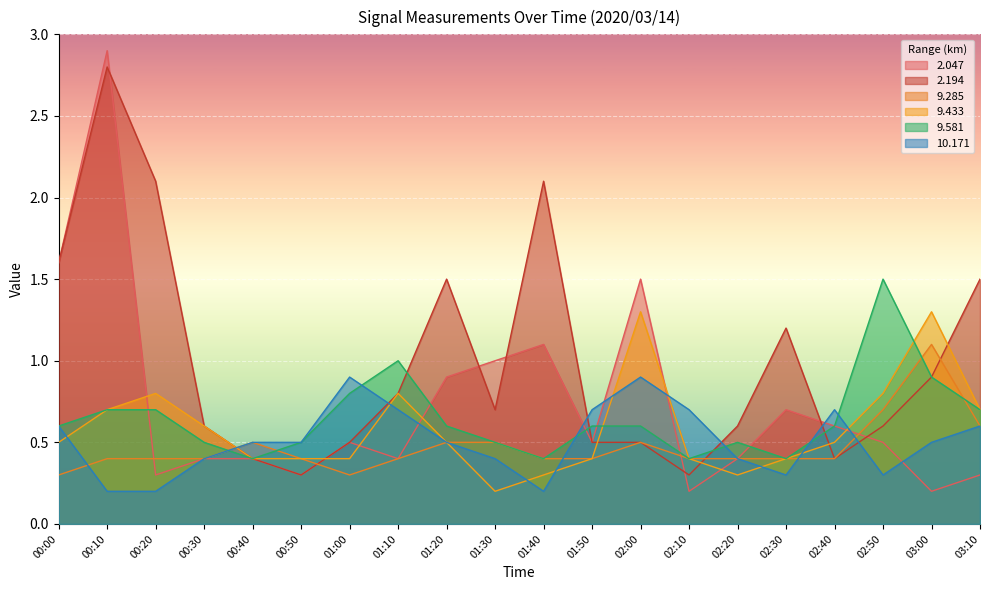

What is the difference between the maximum and second lowest values in the   2.194 series?

2.5